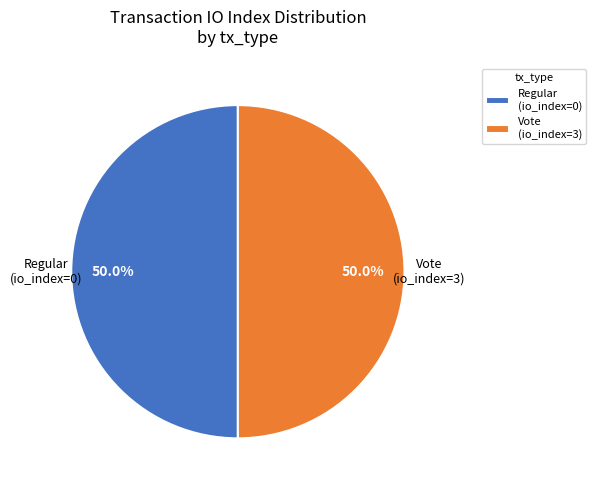

Combined, do Regular (io_index=0) and Vote (io_index=3) account for over 50%?

Yes